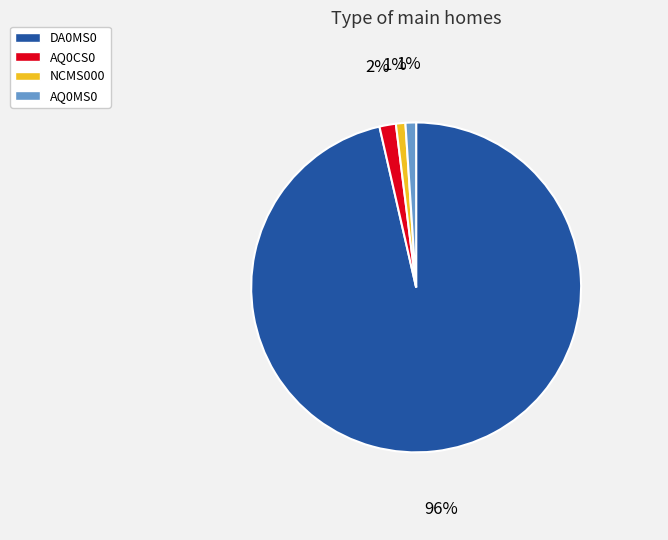

The AQ0MS0 slice represents 9% of the pie. True or false?

False